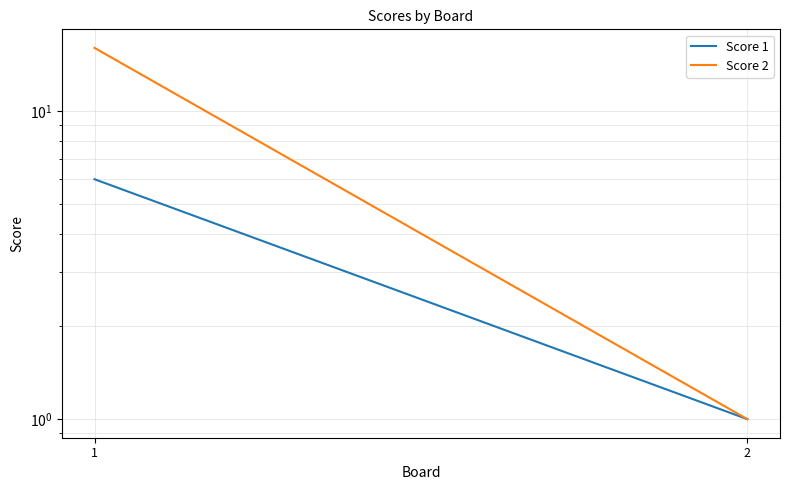

The value of Score 2 at 1 is 22. True or false?

False